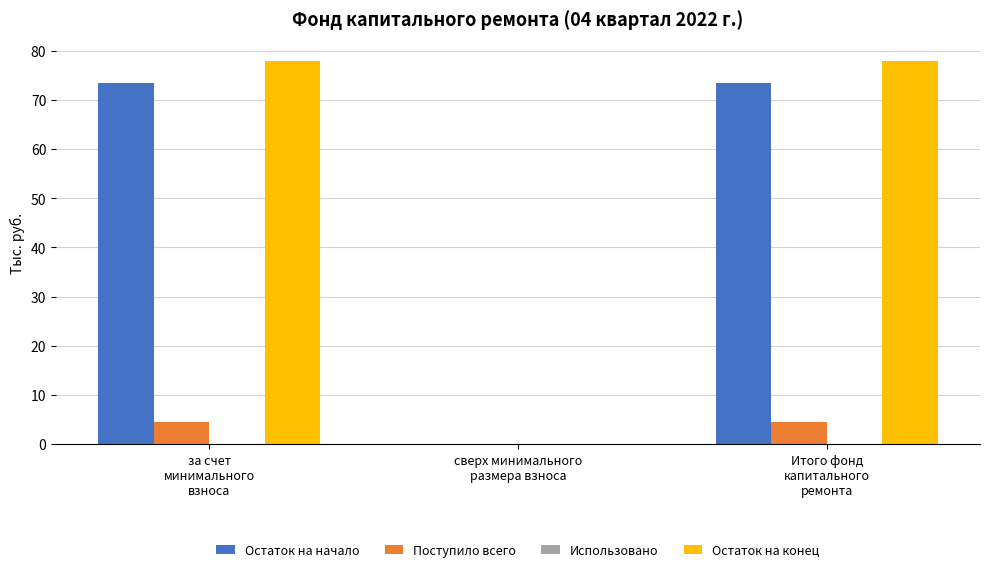

What is the sum of all Поступило всего values?

8.9